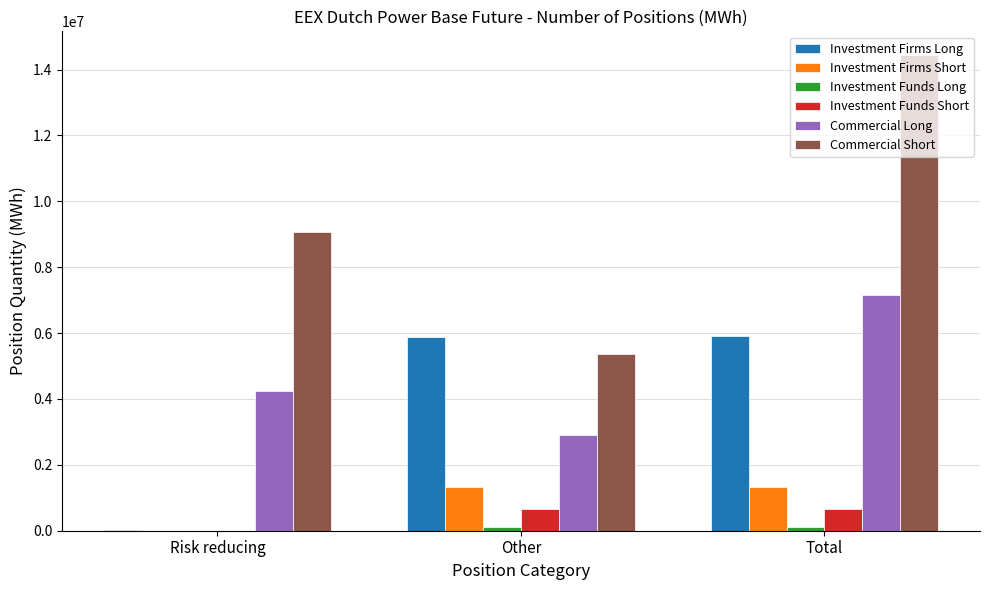

Which series has the largest total across all categories?

Commercial Short